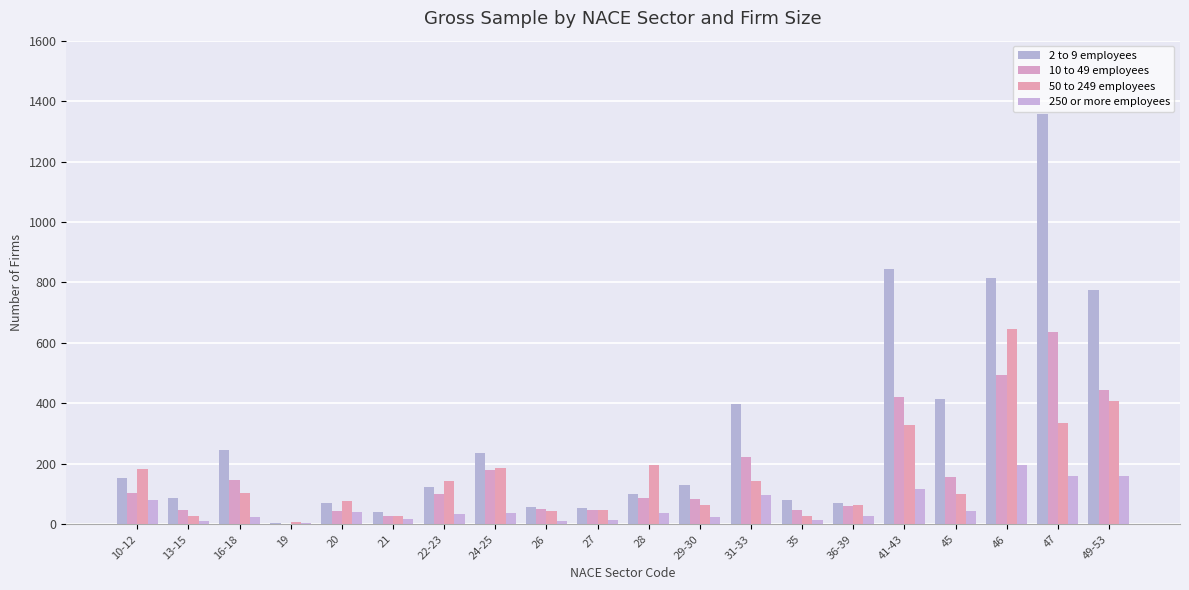

Rank the categories by 10 to 49 employees value from highest to lowest.

47, 46, 49-53, 41-43, 31-33, 24-25, 45, 16-18, 10-12, 22-23, 28, 29-30, 36-39, 26, 13-15, 35, 27, 20, 21, 19